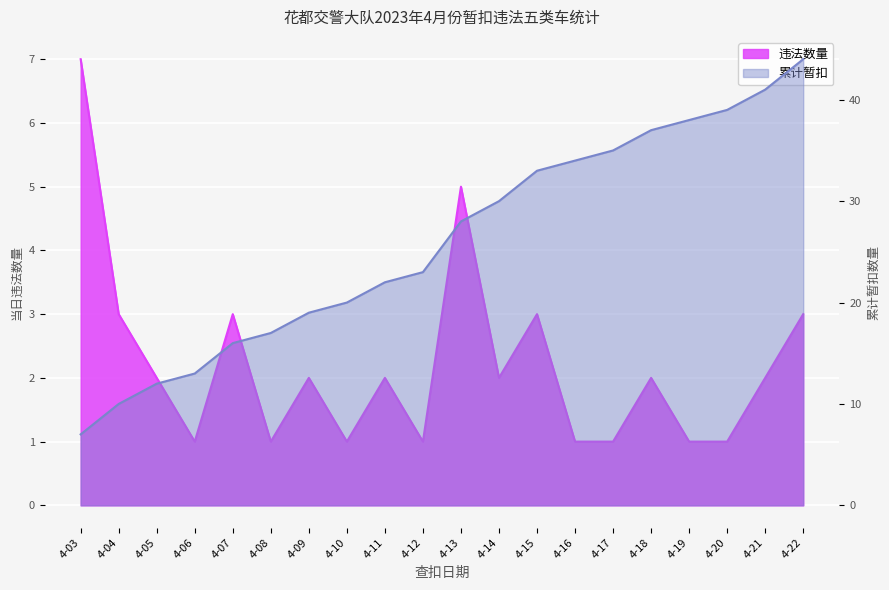

True or false: 累计暂扣 has more than 1 points higher than both neighbors.

False